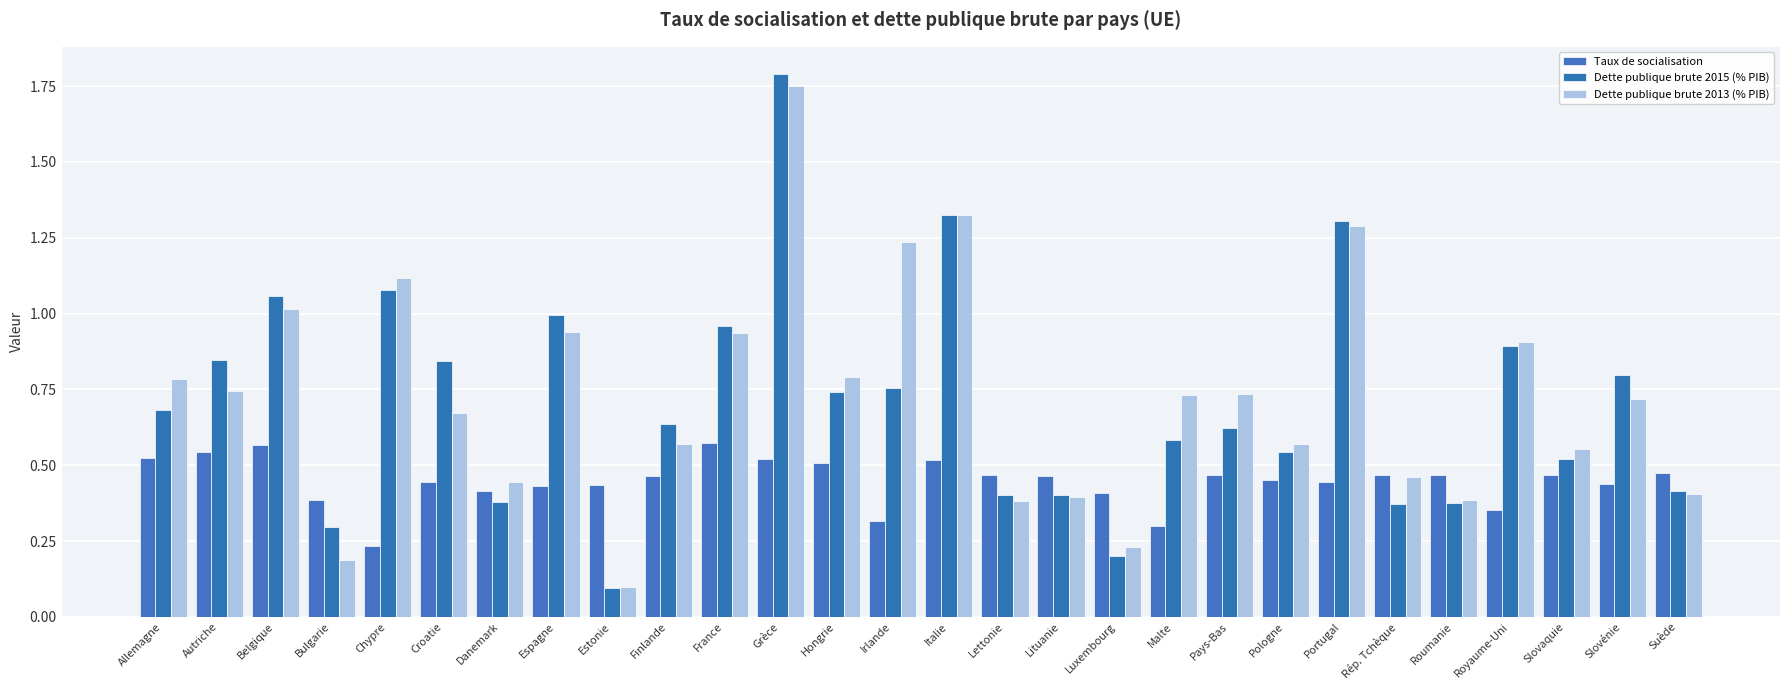

How many distinct data groups are displayed?

3